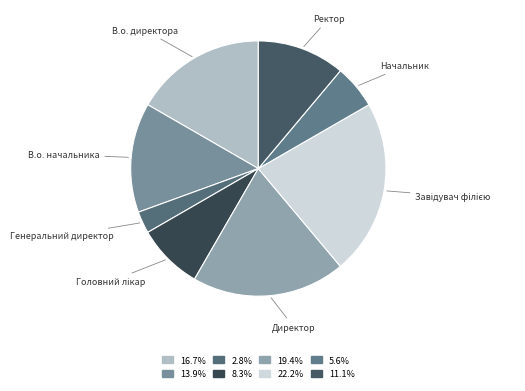

Between Генеральний директор and В.о. директора, which is larger?

В.о. директора